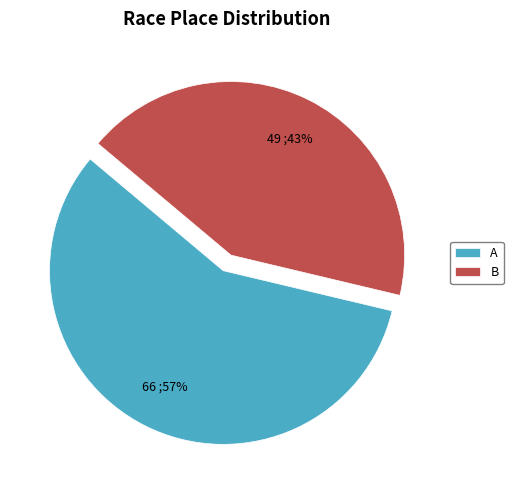

Which category has the biggest portion of the pie?

A